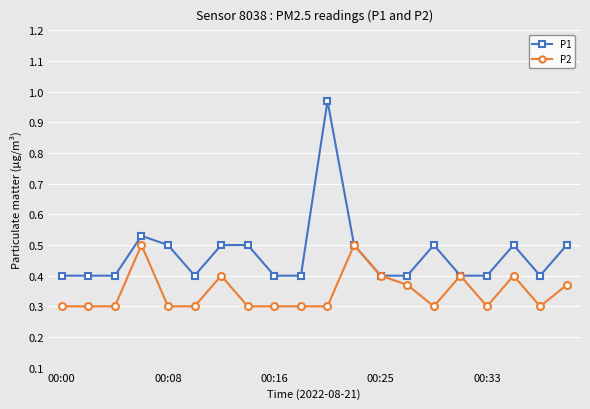

True or false: P1 has more than 2 interior local peaks.

True